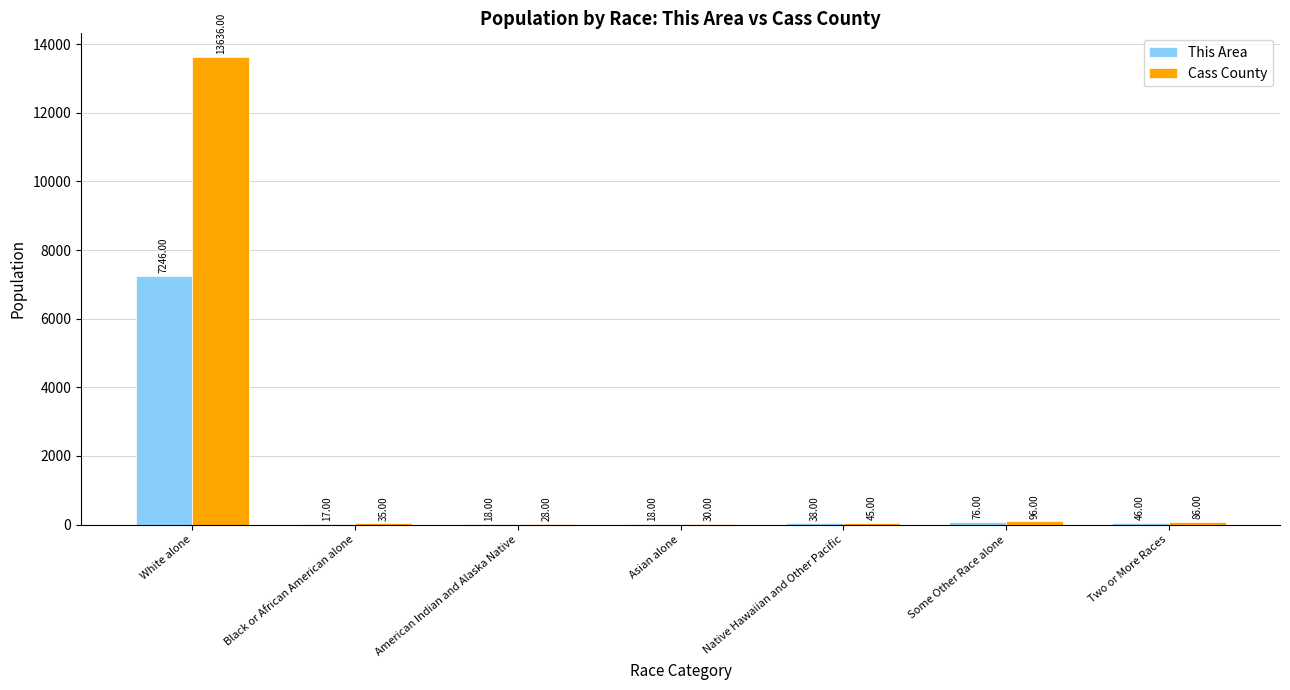

Reading left to right, what are all the values shown in this chart?

This Area: 7246	17	18	18	38	76	46
Cass County: 13636	35	28	30	45	96	86